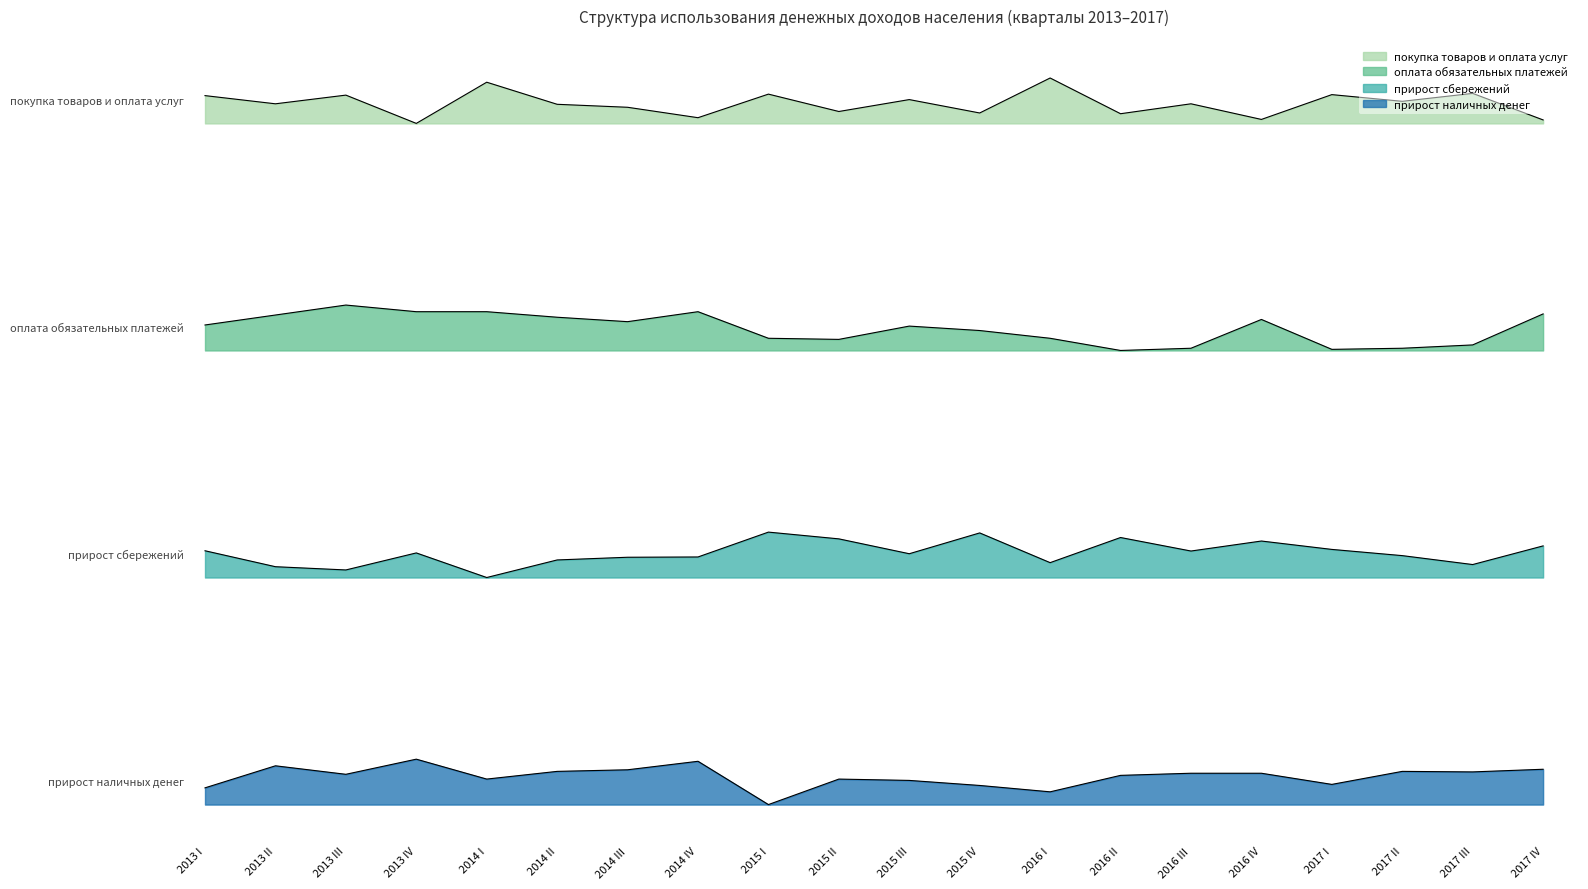

Rank the series at 2013 I from lowest to highest value.

прирост наличных денег, прирост сбережений, оплата обязательных платежей, покупка товаров и оплата услуг